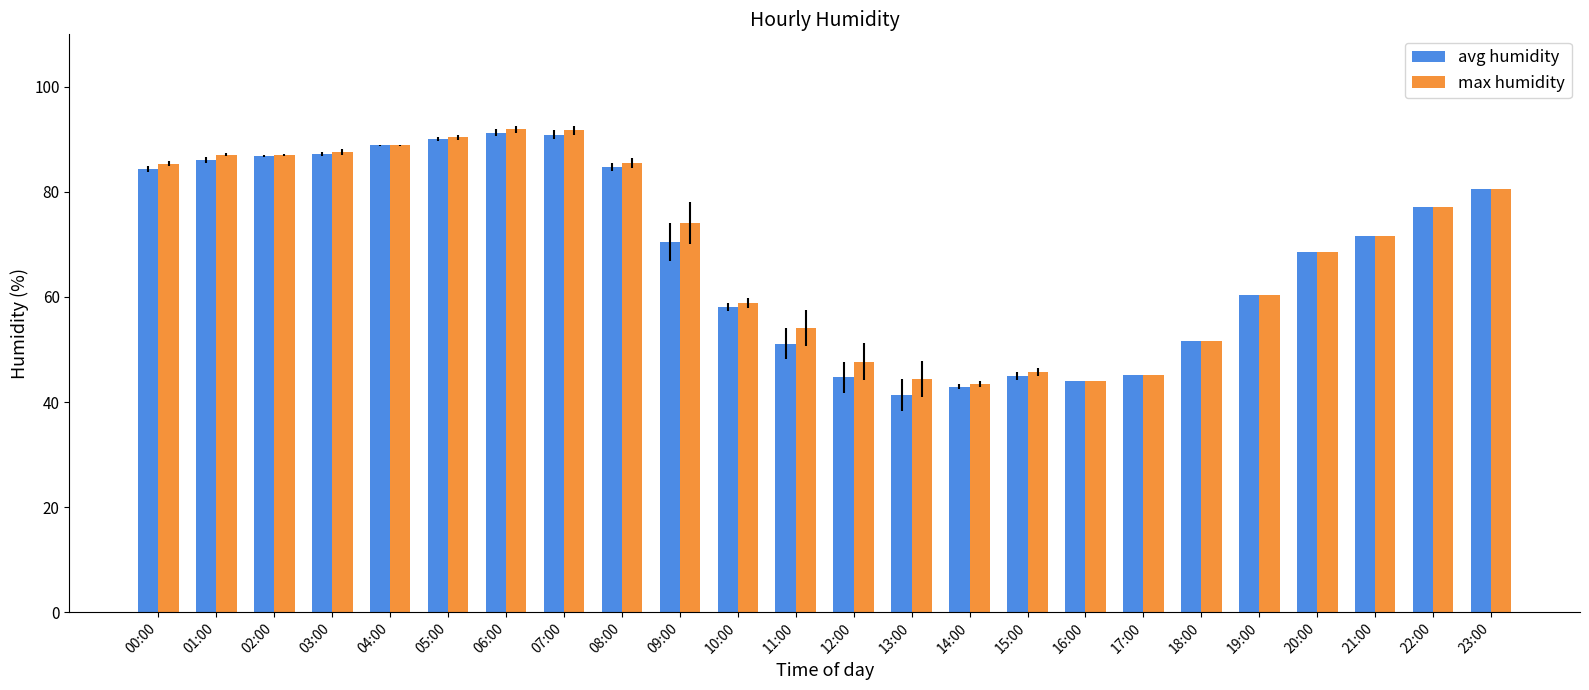

What is the lowest value of the avg humidity series?

41.3